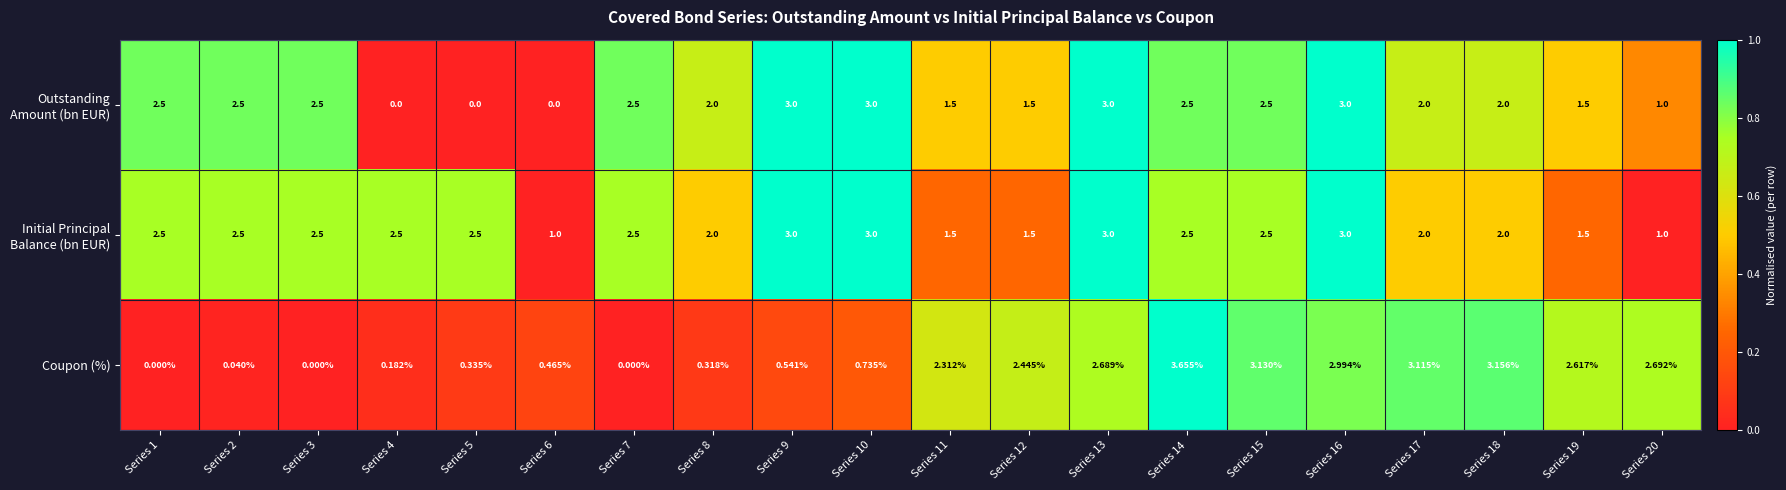

Which series has the largest range (max minus min)?

Coupon (%)